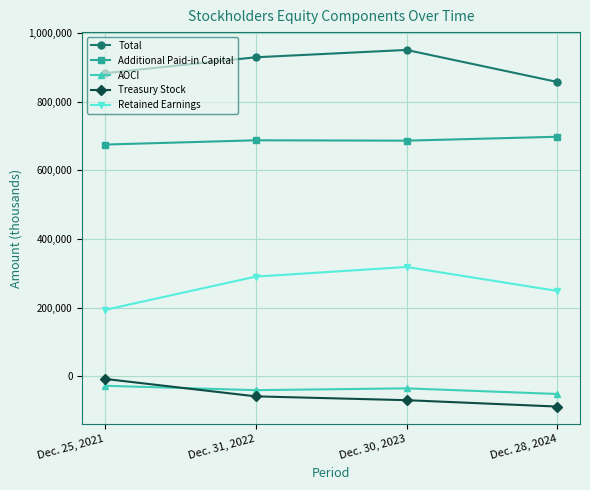

Count the AOCI values in the range -40012 to -27262.

3